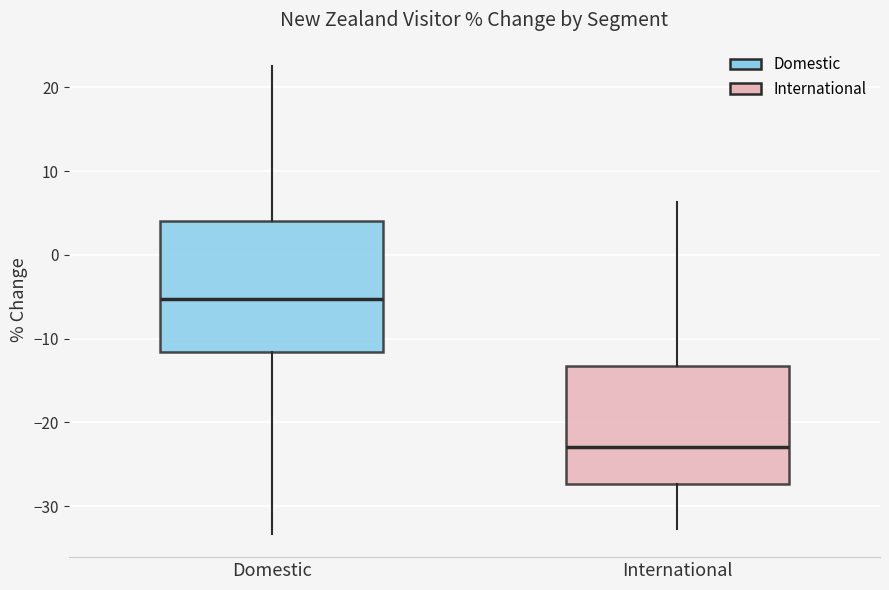

Reading left to right, read every box against the y-axis: the position of its median line, the range the box covers, and the ends of its whiskers. The values are not printed on the chart, so give them approximately, as read against the axis.

Domestic: median -5, box -12 to 4, whiskers -33 to 23
International: median -23, box -27 to -13, whiskers -33 to 6